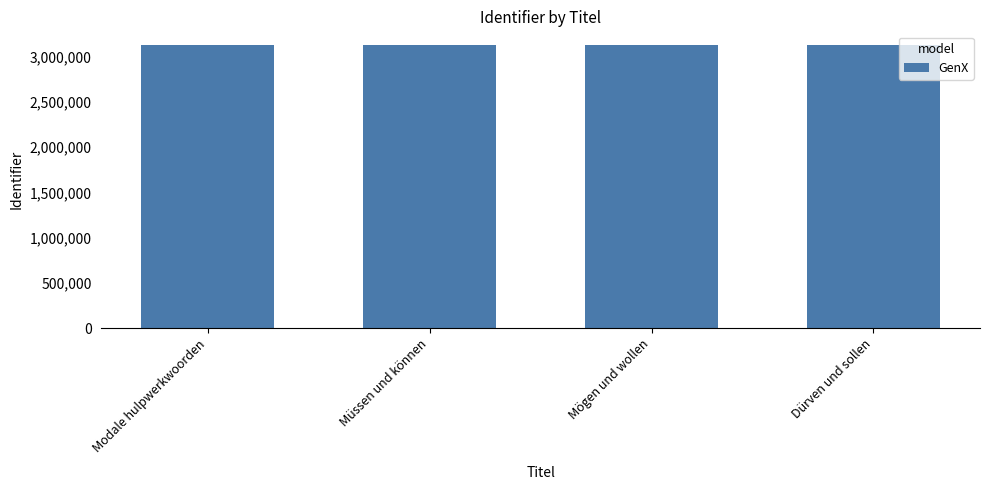

How many series are shown in this chart?

1